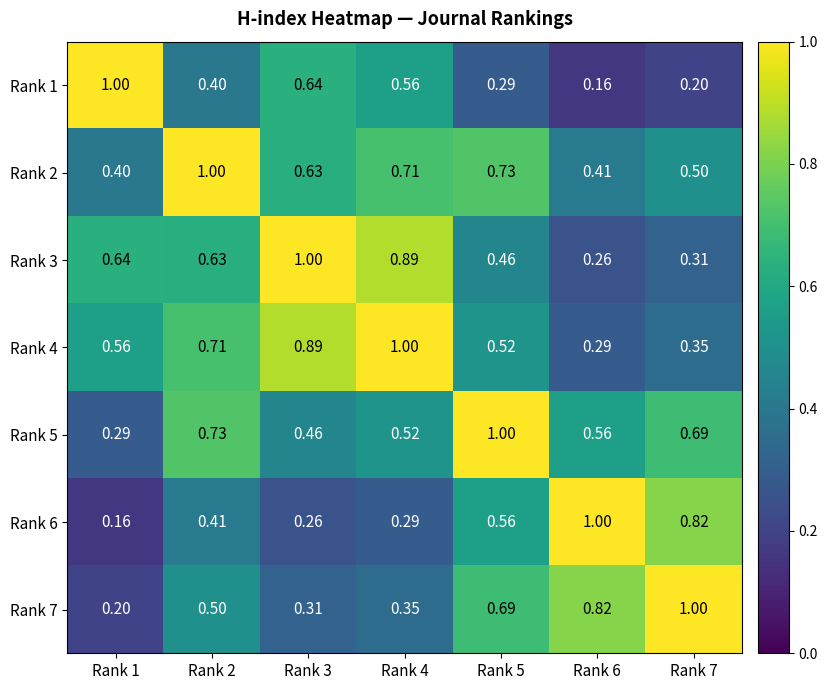

At how many categories does at least one series exceed 0?

7